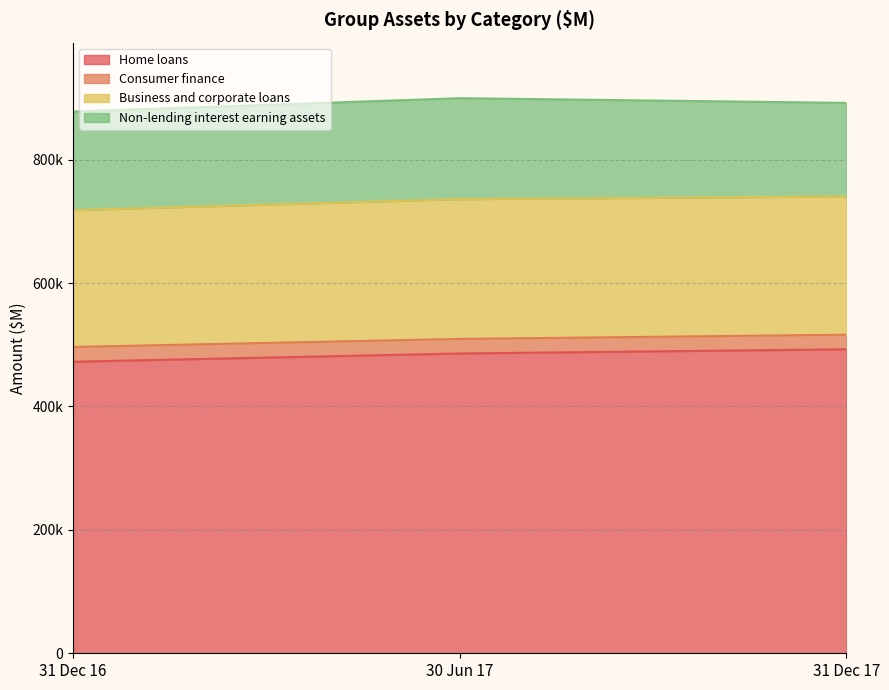

What is the sum of all Home loans values?

1451077